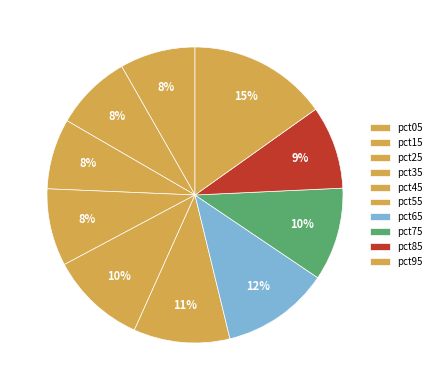

True or false: pct85 accounts for 9% of the total.

True